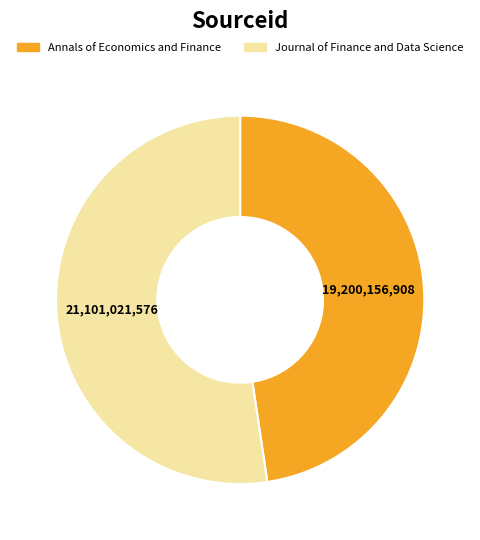

True or false: Journal of Finance and Data Science accounts for 52% of the total.

True